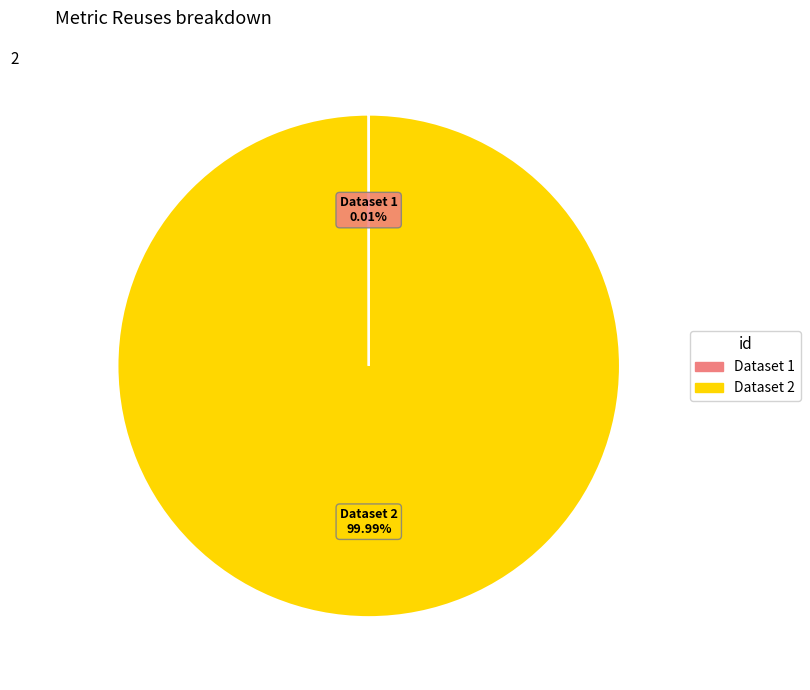

Does any single category account for the majority?

Yes